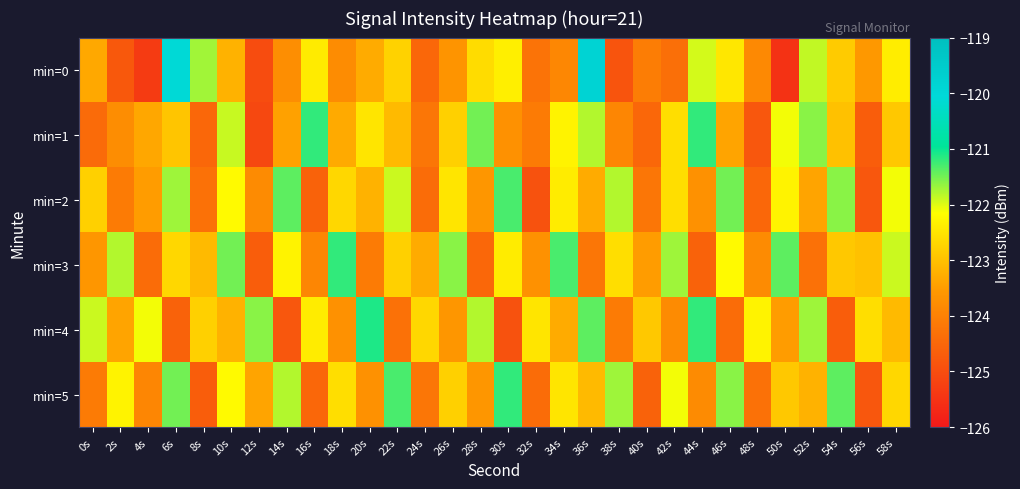

Reading left to right, what are all the values shown in this chart?

min=0: 0s=-123.3	2s=-124.8	4s=-125.4	6s=-120.1	8s=-121.7	10s=-123.2	12s=-125.0	14s=-123.8	16s=-122.4	18s=-123.8	20s=-123.3	22s=-122.8	24s=-124.5	26s=-123.6	28s=-122.6	30s=-122.4	32s=-124.3	34s=-123.9	36s=-119.8	38s=-124.9	40s=-124.1	42s=-124.3	44s=-121.9	46s=-122.5	48s=-123.8	50s=-125.5	52s=-121.9	54s=-122.9	56s=-123.6	58s=-122.4
min=1: 0s=-124.4	2s=-123.8	4s=-123.4	6s=-122.9	8s=-124.5	10s=-121.9	12s=-125.1	14s=-123.4	16s=-121.2	18s=-123.3	20s=-122.5	22s=-123.1	24s=-124.2	26s=-122.8	28s=-121.5	30s=-123.7	32s=-124.1	34s=-122.3	36s=-121.8	38s=-123.9	40s=-124.5	42s=-122.6	44s=-121.2	46s=-123.4	48s=-124.8	50s=-122.1	52s=-121.6	54s=-123.0	56s=-124.7	58s=-122.9
min=2: 0s=-122.8	2s=-124.1	4s=-123.5	6s=-121.7	8s=-124.3	10s=-122.2	12s=-123.8	14s=-121.4	16s=-124.6	18s=-122.7	20s=-123.2	22s=-121.9	24s=-124.4	26s=-122.5	28s=-123.6	30s=-121.3	32s=-124.9	34s=-122.4	36s=-123.3	38s=-121.8	40s=-124.2	42s=-122.6	44s=-123.7	46s=-121.5	48s=-124.5	50s=-122.3	52s=-123.4	54s=-121.6	56s=-124.8	58s=-122.1
min=3: 0s=-123.6	2s=-121.8	4s=-124.4	6s=-122.7	8s=-123.1	10s=-121.5	12s=-124.7	14s=-122.3	16s=-123.9	18s=-121.2	20s=-124.1	22s=-122.8	24s=-123.3	26s=-121.6	28s=-124.5	30s=-122.4	32s=-123.7	34s=-121.3	36s=-124.2	38s=-122.6	40s=-123.5	42s=-121.7	44s=-124.6	46s=-122.2	48s=-123.8	50s=-121.4	52s=-124.3	54s=-122.9	56s=-123.0	58s=-121.9
min=4: 0s=-121.9	2s=-123.4	4s=-122.1	6s=-124.6	8s=-122.8	10s=-123.2	12s=-121.6	14s=-124.8	16s=-122.4	18s=-123.7	20s=-121.1	22s=-124.3	24s=-122.7	26s=-123.6	28s=-121.8	30s=-124.9	32s=-122.5	34s=-123.3	36s=-121.4	38s=-124.1	40s=-122.9	42s=-123.8	44s=-121.2	46s=-124.4	48s=-122.3	50s=-123.5	52s=-121.7	54s=-124.7	56s=-122.6	58s=-123.1
min=5: 0s=-124.1	2s=-122.3	4s=-123.9	6s=-121.5	8s=-124.7	10s=-122.2	12s=-123.4	14s=-121.8	16s=-124.5	18s=-122.6	20s=-123.7	22s=-121.3	24s=-124.2	26s=-122.8	28s=-123.6	30s=-121.2	32s=-124.4	34s=-122.5	36s=-123.1	38s=-121.7	40s=-124.6	42s=-122.1	44s=-123.8	46s=-121.6	48s=-124.3	50s=-122.9	52s=-123.2	54s=-121.4	56s=-124.8	58s=-122.7